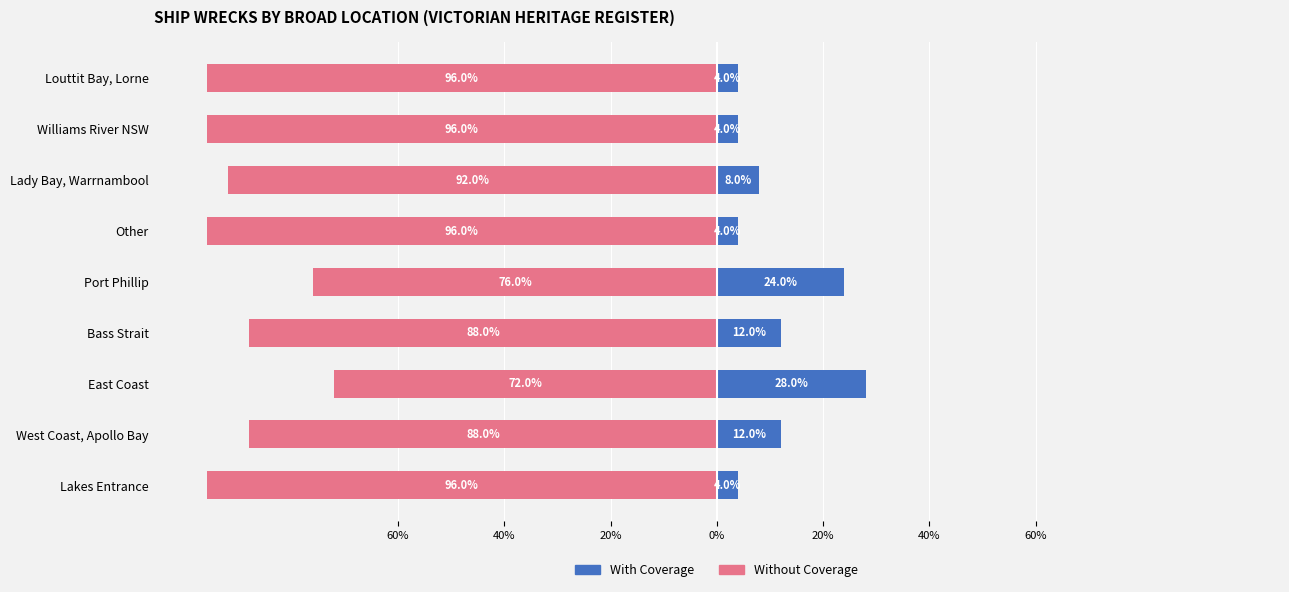

The With Coverage series shows 8 at East Coast. True or false?

False